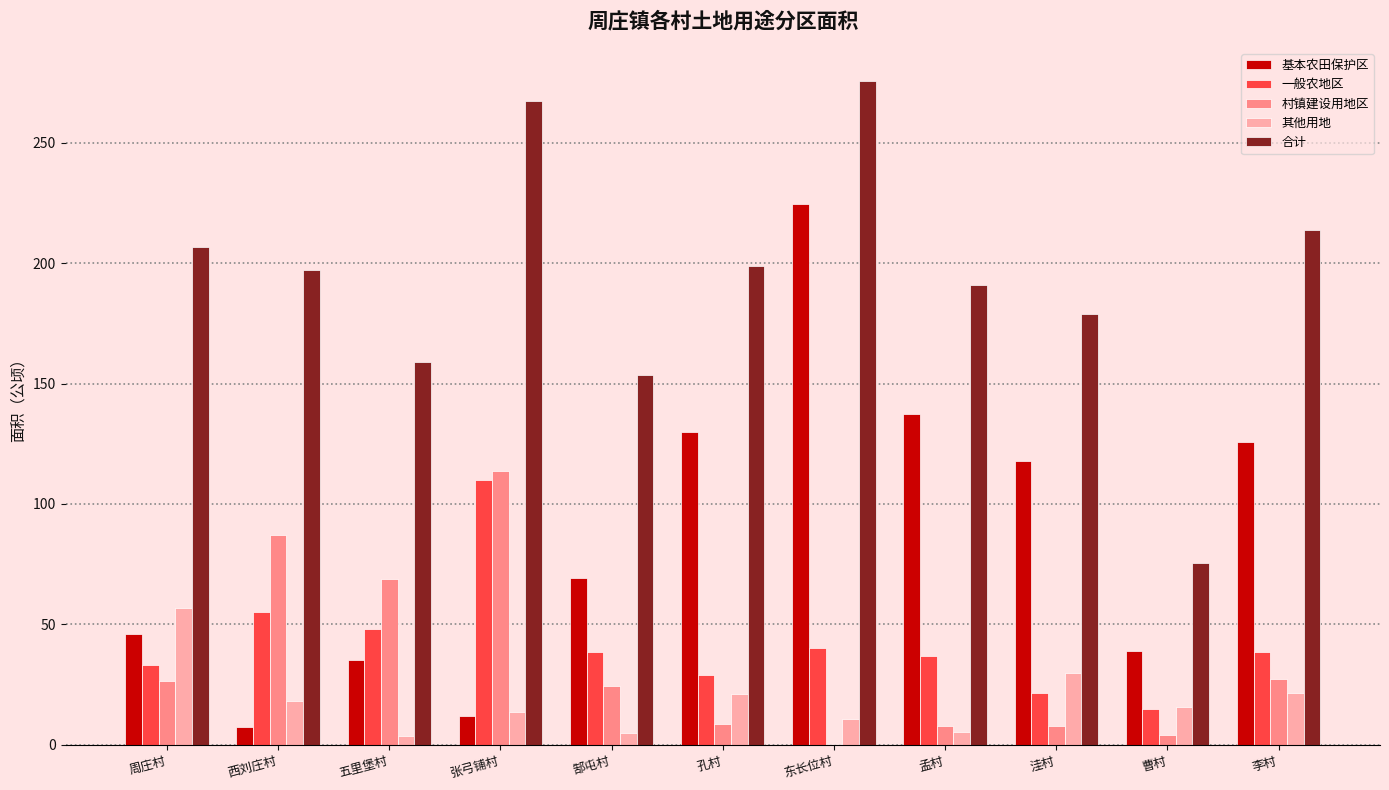

Which series changed the most between 周庄村 and 东长位村?

基本农田保护区